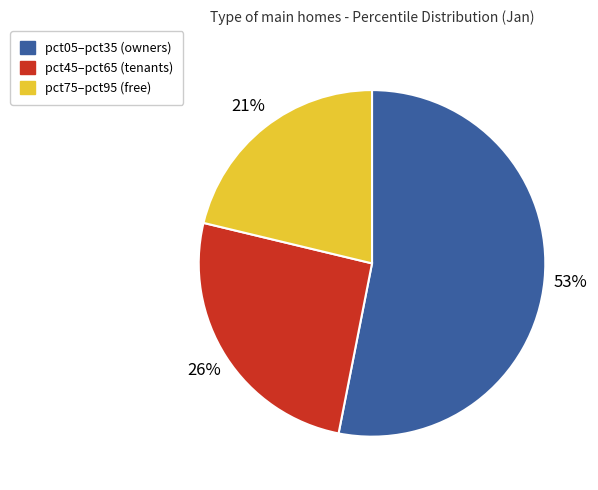

To the nearest percent, what percentage of the pie is pct05–pct35 (owners)?

53%